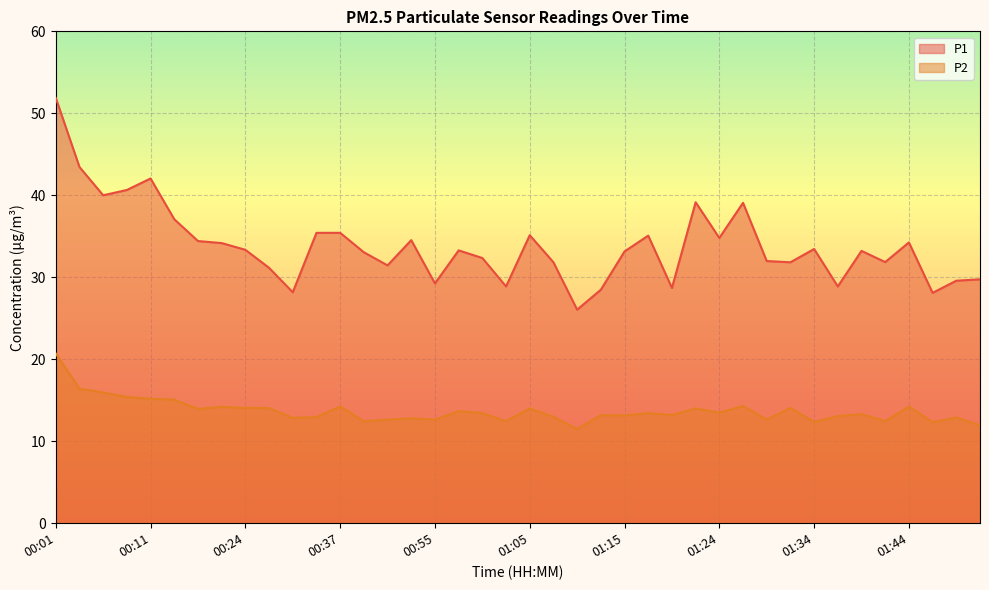

What is the difference between the maximum and minimum values in the P1 series?

25.8